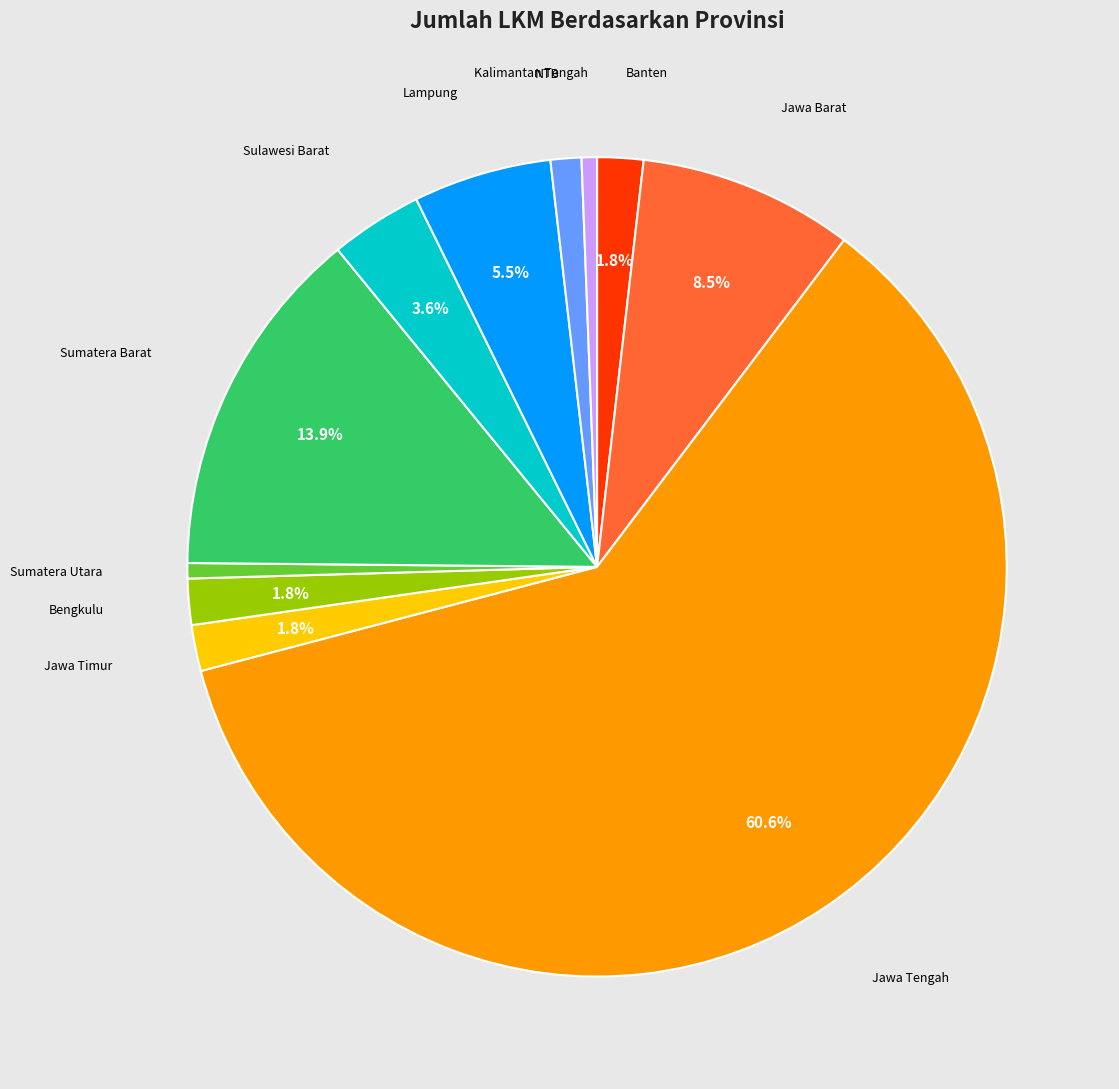

Does any single category account for the majority?

Yes